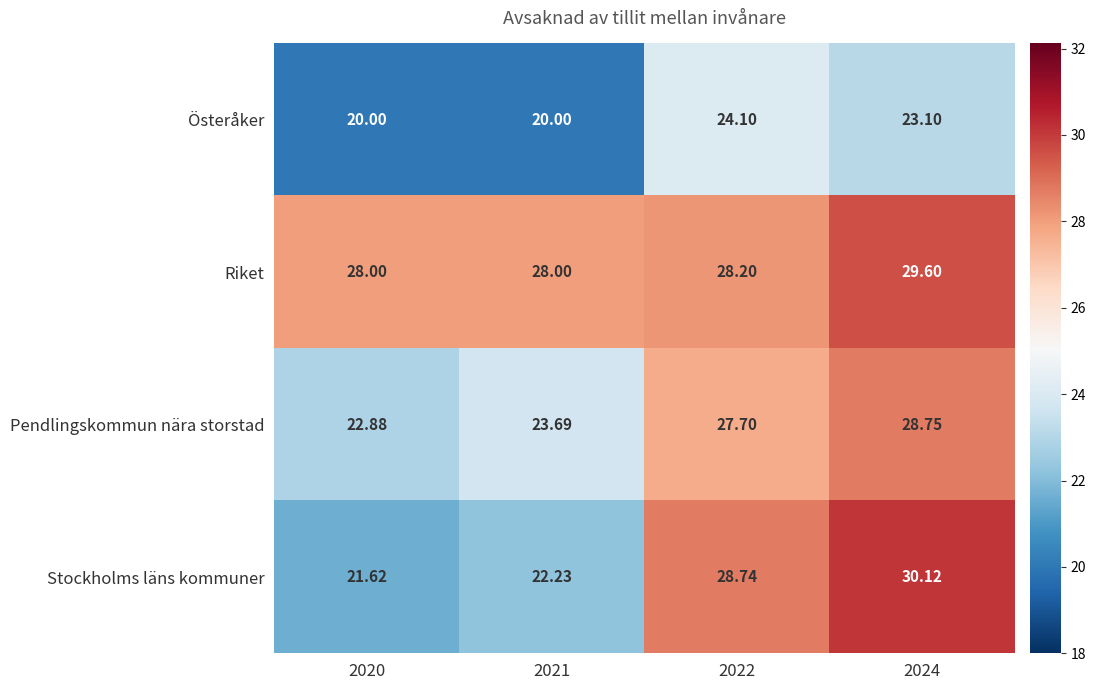

Which series has the largest total across all categories?

Riket